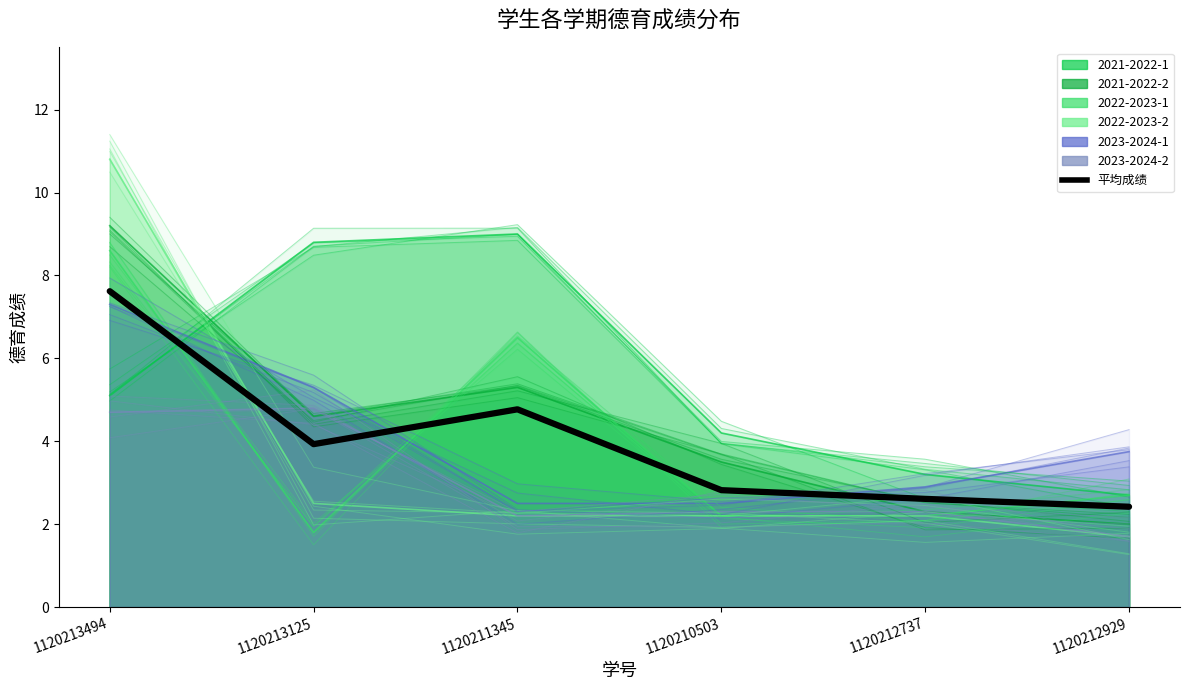

What is the difference between the maximum and second lowest values?

5.0